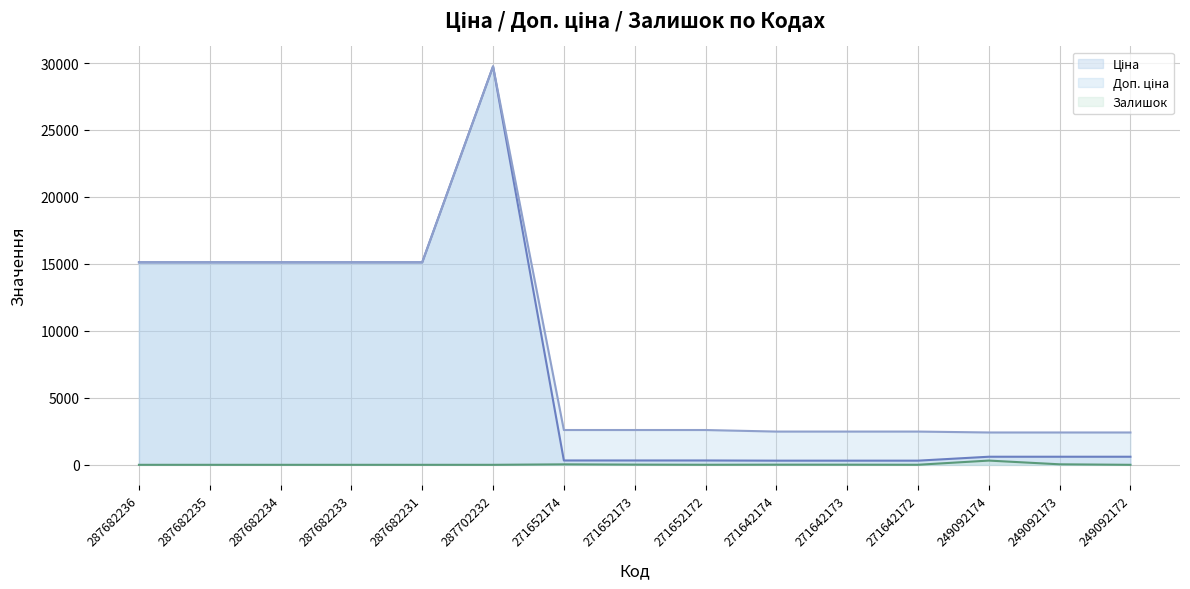

What are all the series names shown in the legend?

Ціна (line), Доп. ціна (line), Залишок (line)